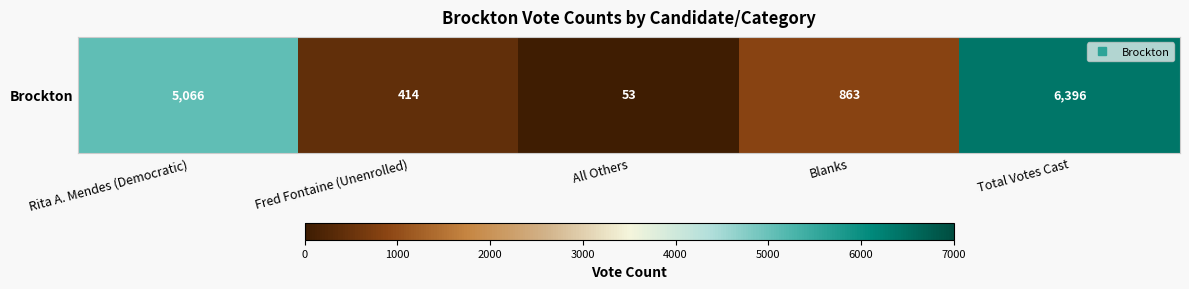

What is the difference between the maximum and minimum values?

6343